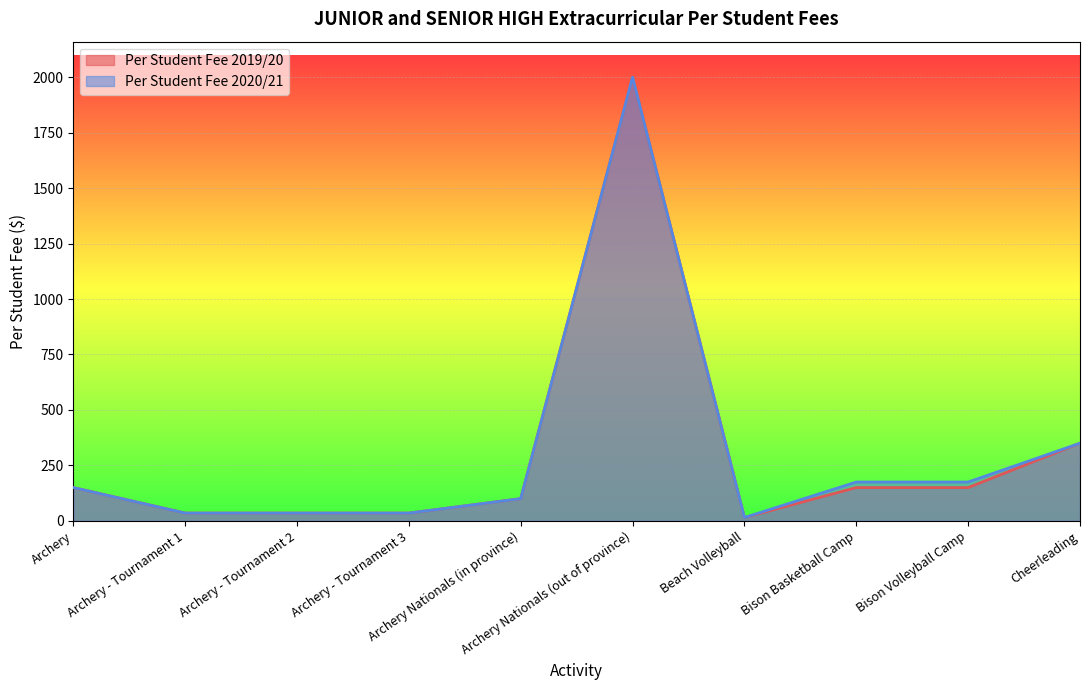

True or false: Per Student Fee 2020/21 has more than 1 points higher than both neighbors.

False